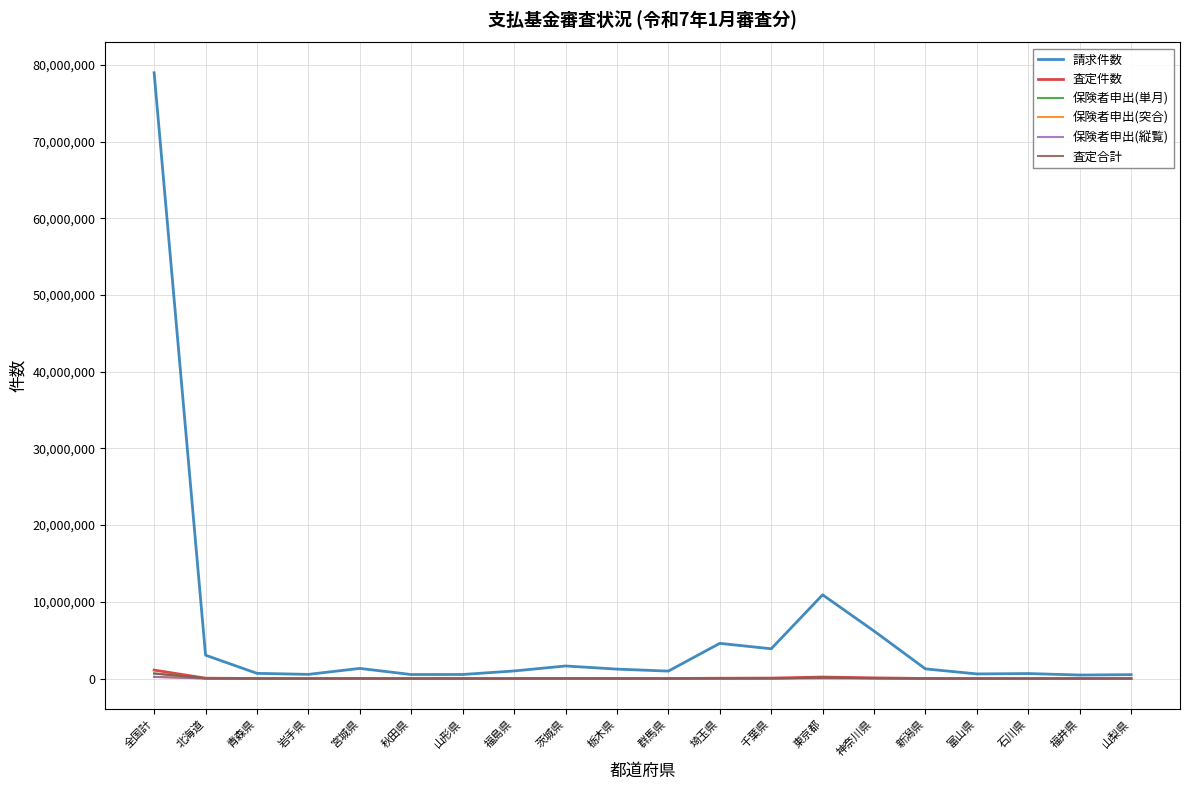

What is the minimum value for 査定合計?

2814